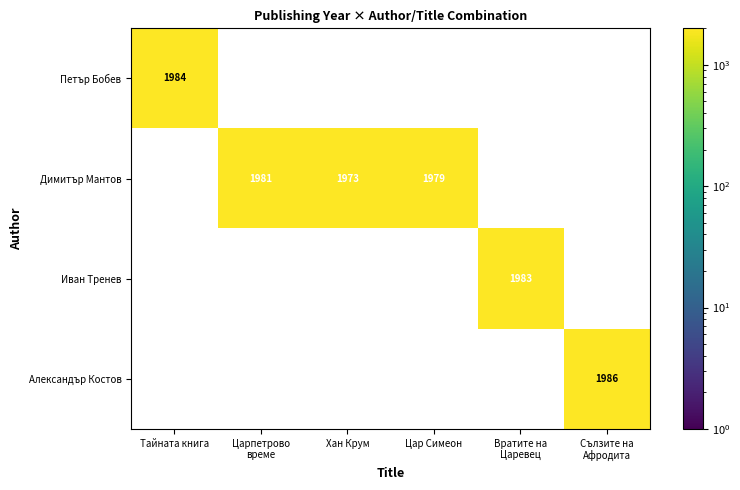

Between Тайната книга and Цар Симеон, which series saw the biggest shift?

Петър Бобев